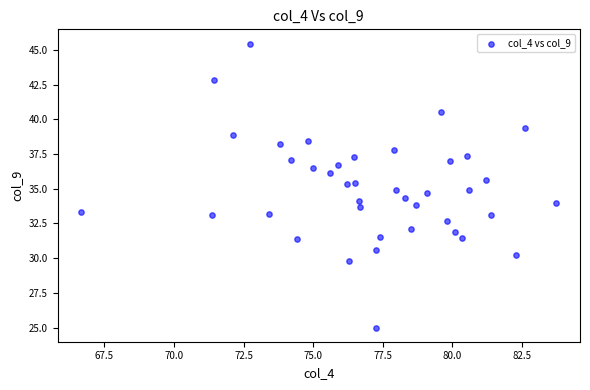

What is the range of Y values (max minus min)?

20.5